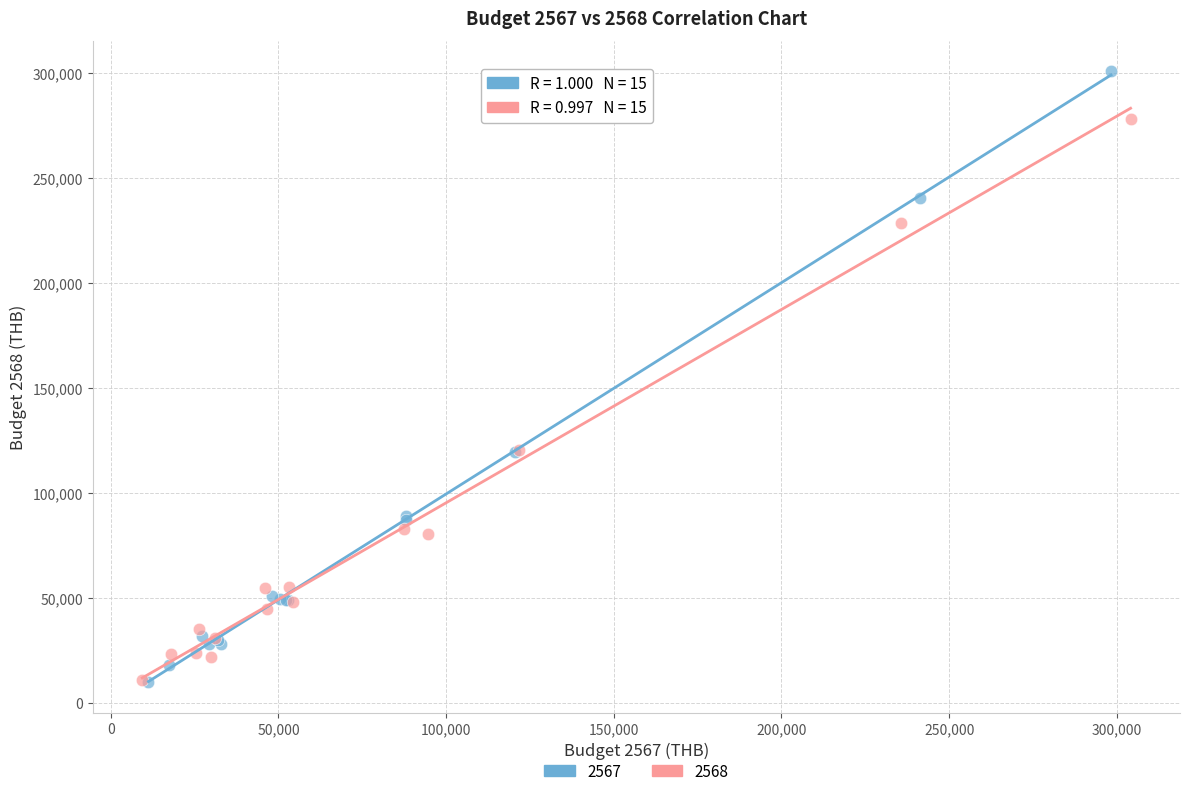

What are all the series names shown in the legend?

2567, 2568